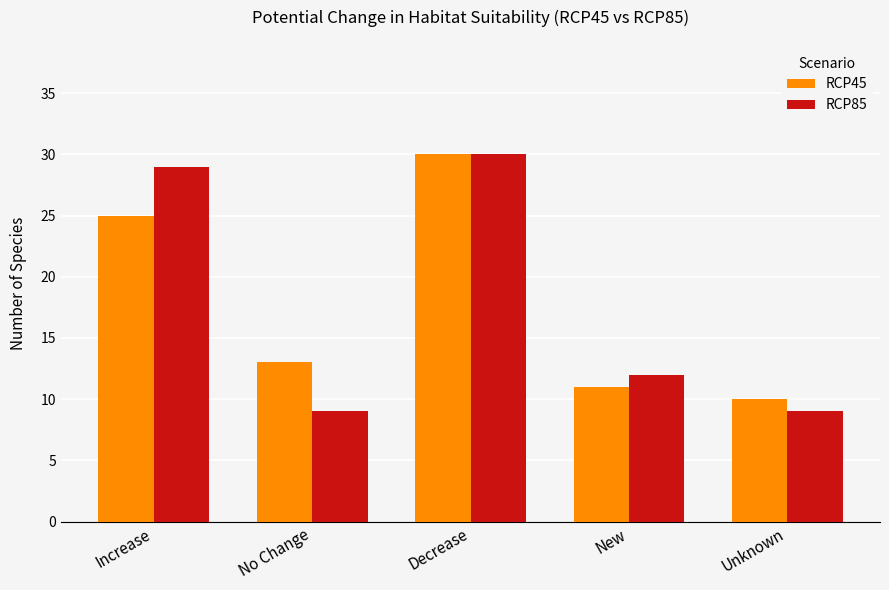

The RCP45 series shows 15 at Unknown. True or false?

False